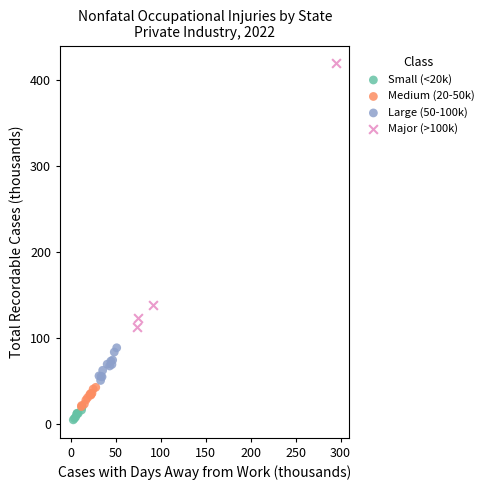

What are all the series names shown in the legend?

Small (<20k), Medium (20-50k), Large (50-100k), Major (>100k)